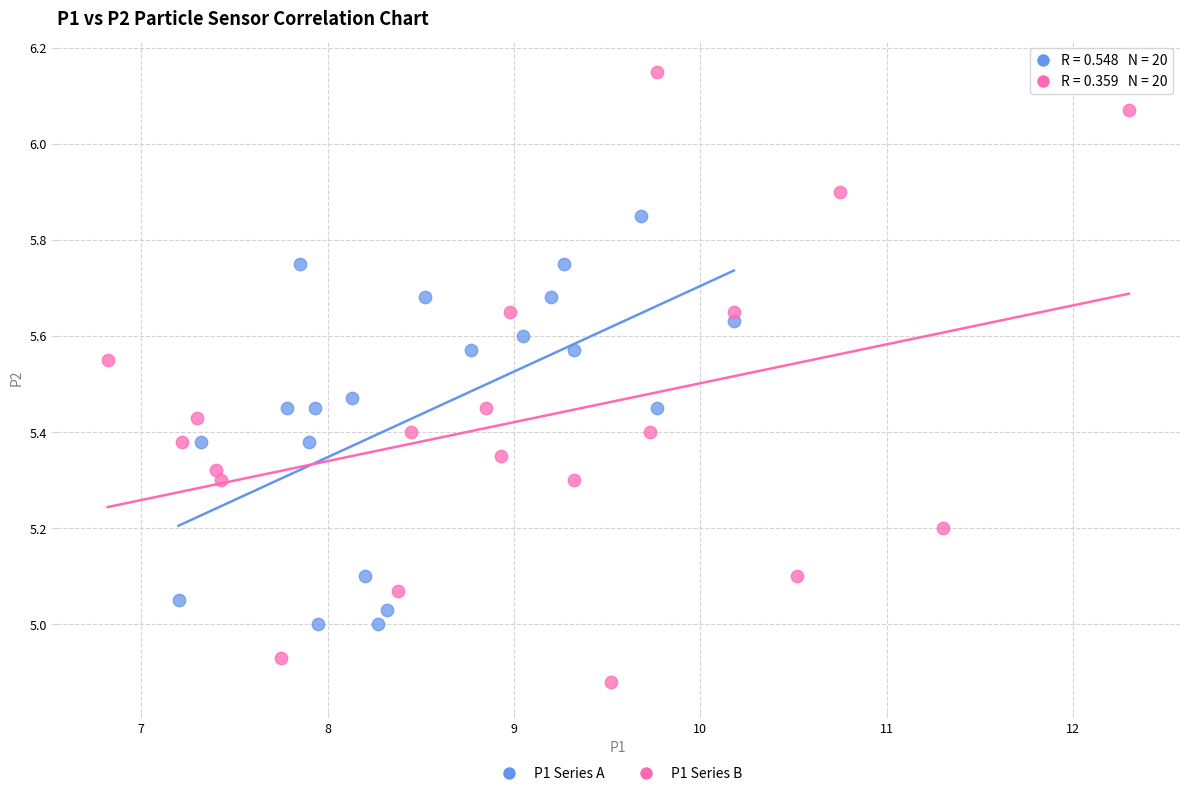

Which series contains the highest Y value?

P1 Series B